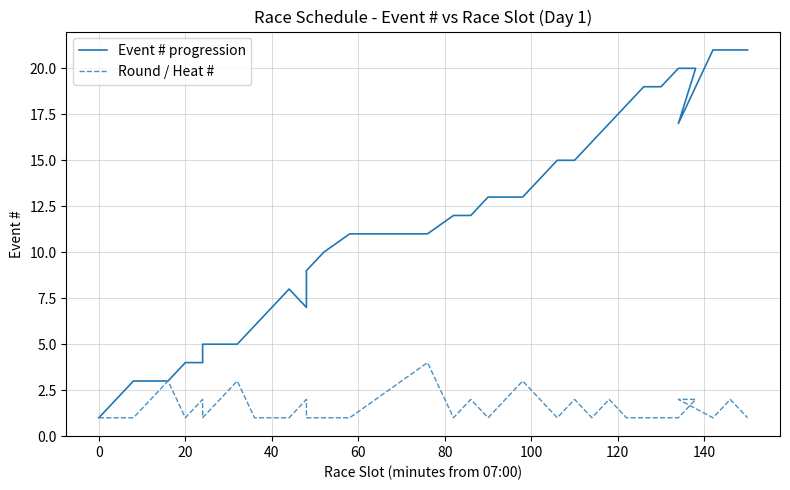

List the series in order of their overall mean, highest first.

Event # progression, Round / Heat #